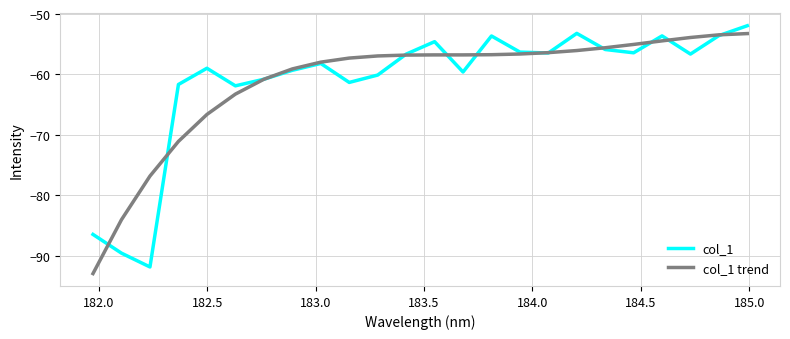

What is the smallest value displayed?

-92.9